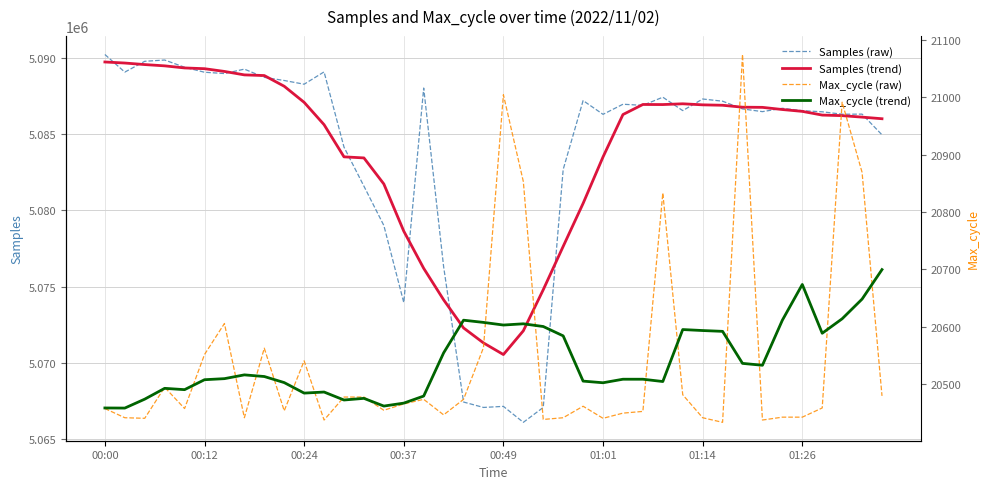

Which series has the largest total across all categories?

Samples (trend)